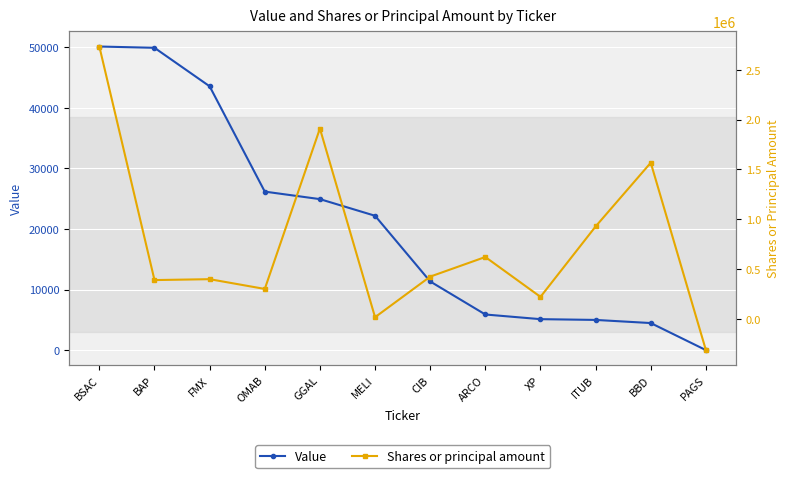

At how many categories does at least one series exceed 558536?

5